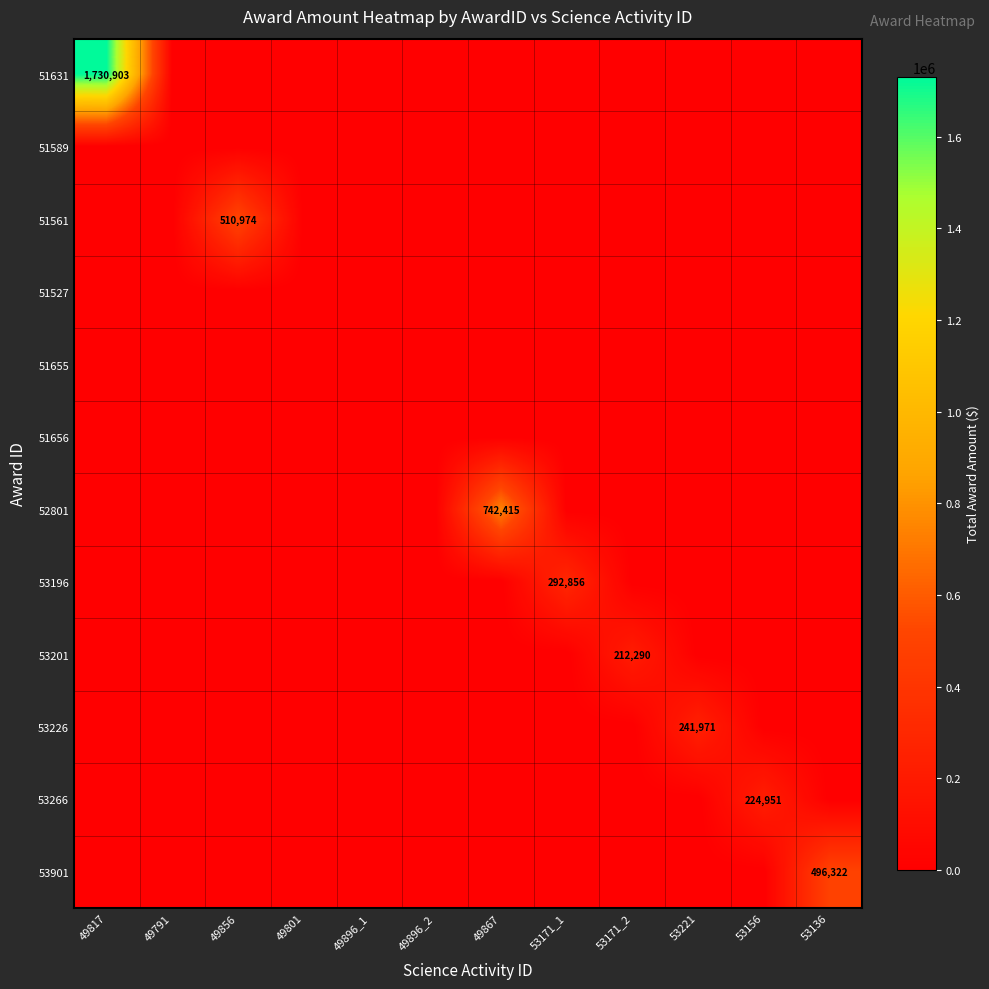

True or false: 51561 has a value of 670820 at 49856.

False